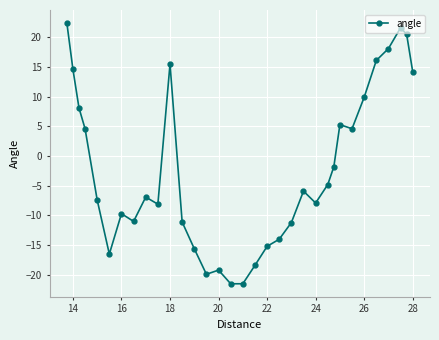

How many positive values are there?

13